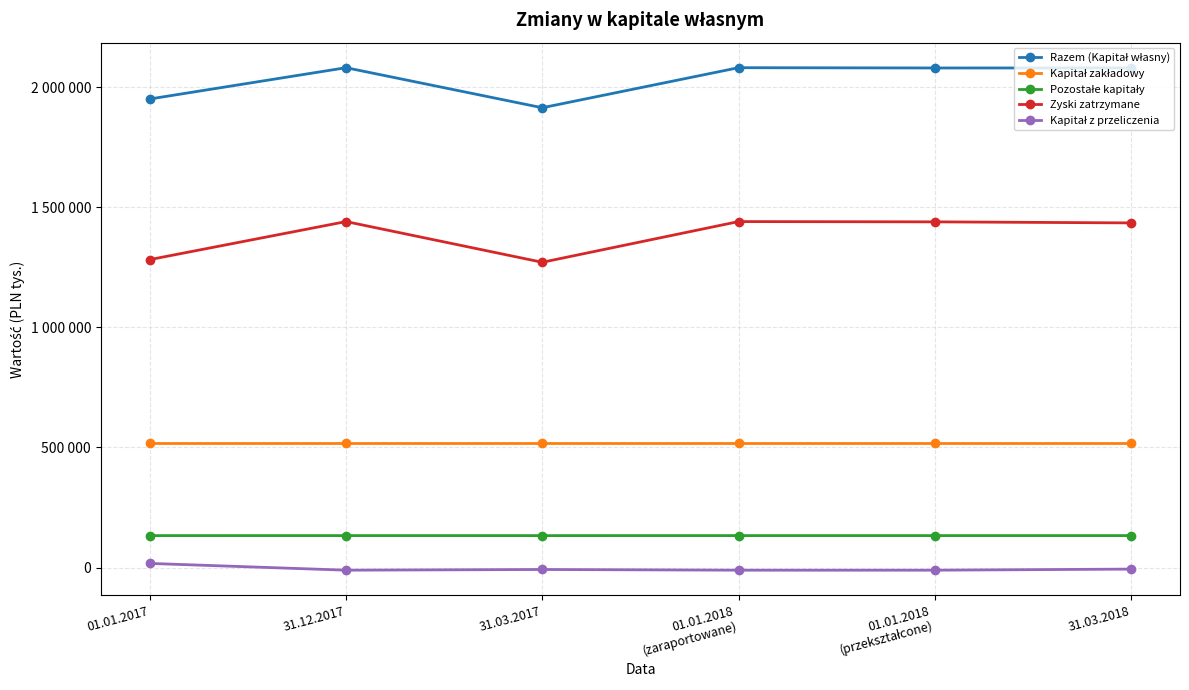

Which series has the largest total across all categories?

Razem (Kapitał własny)